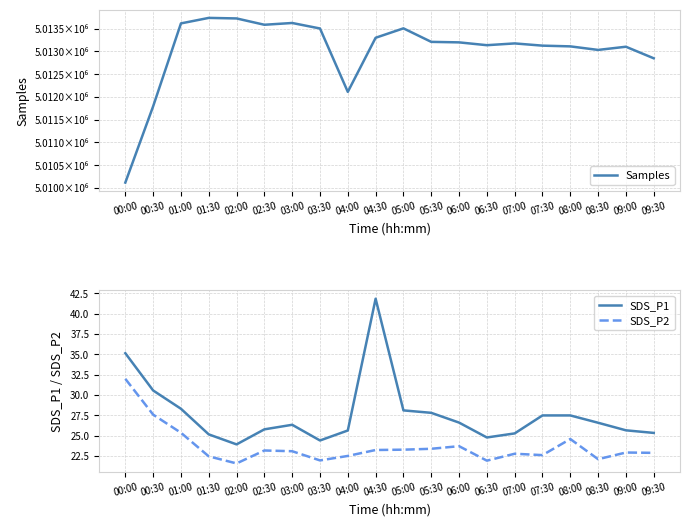

What is the average value of the SDS_P2 series?

23.6